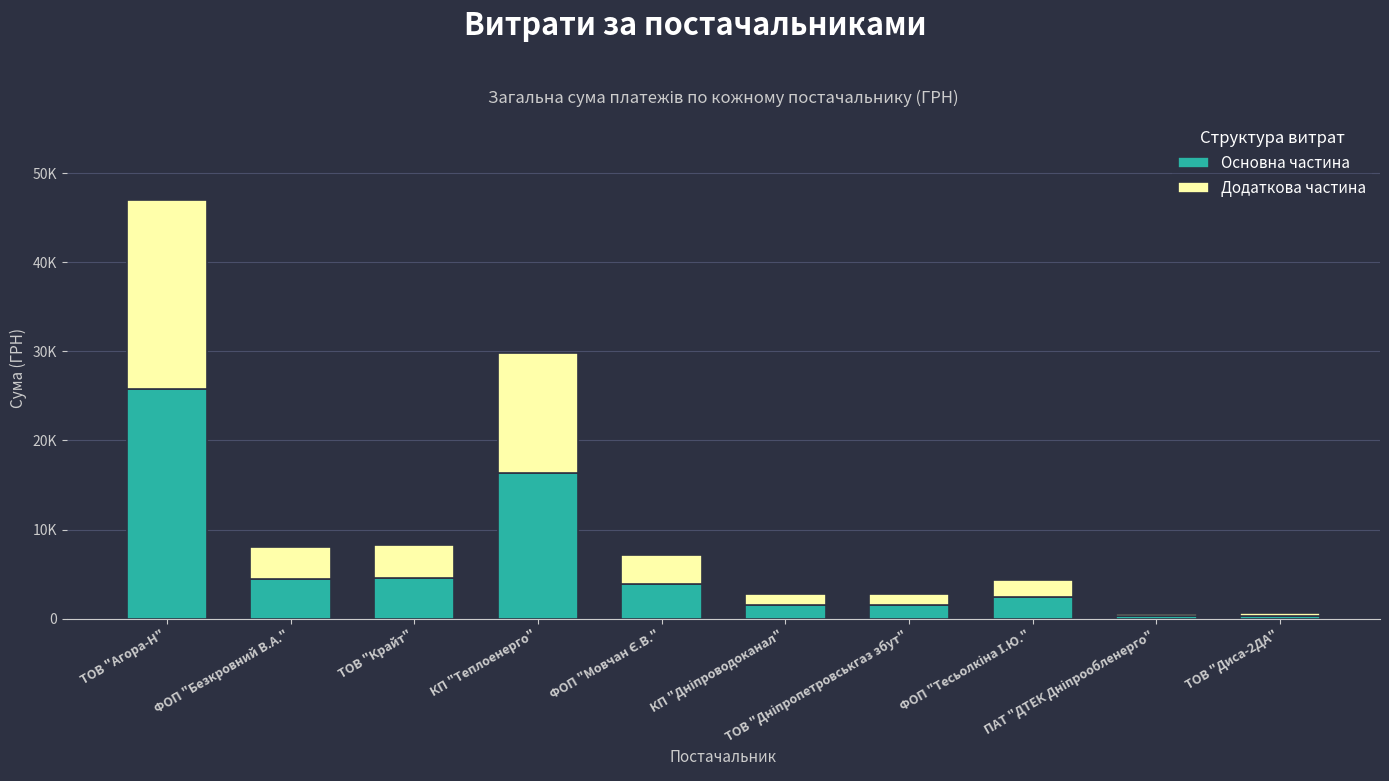

What is the label of the 7th bar from the left?

ТОВ "Дніпропетровськгаз збут"